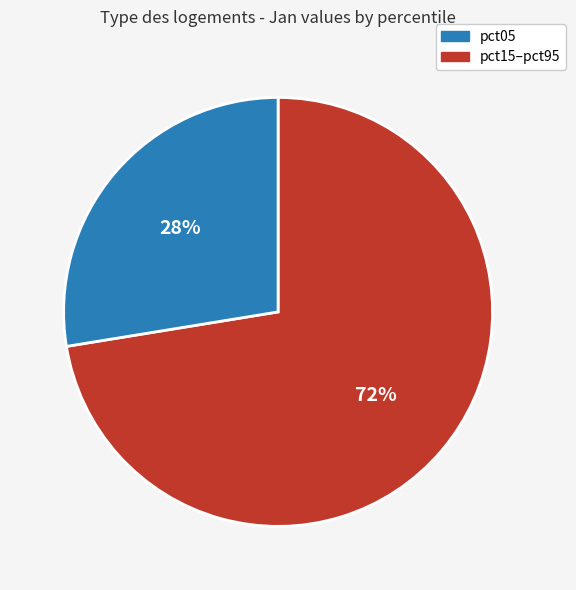

To the nearest percent, what is the average slice percentage?

50%